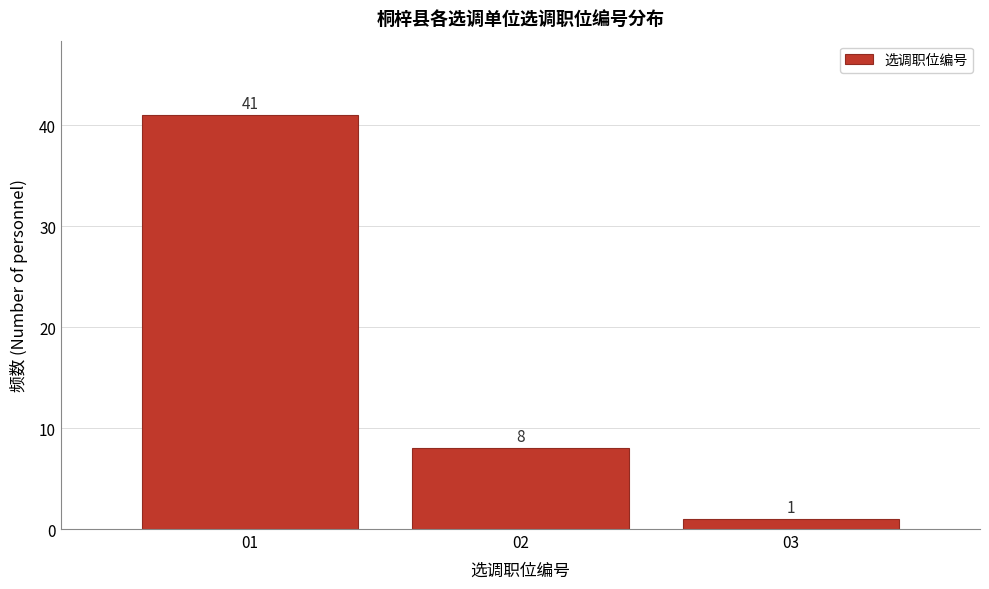

Reading right to left, list all the values displayed in this chart.

1	8	41